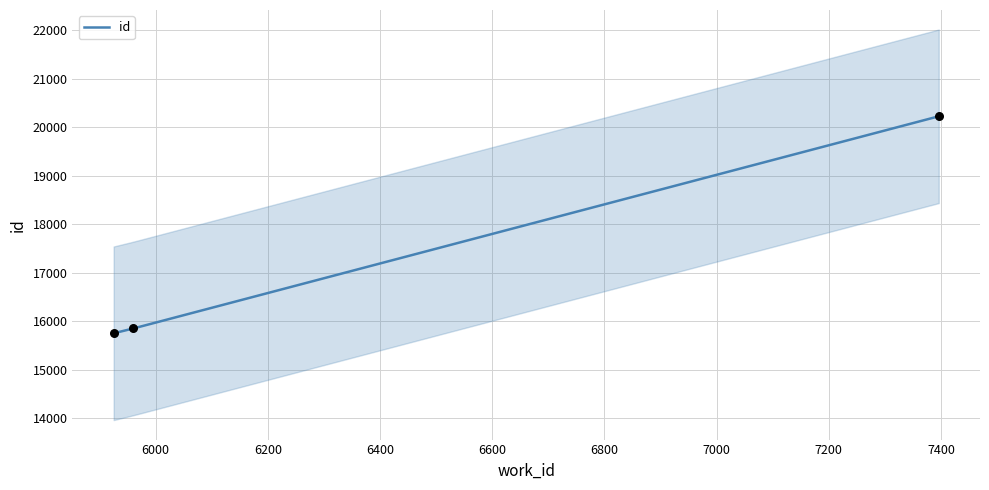

Approximately how many times larger is the value at 5960 compared to 7396?

0.8